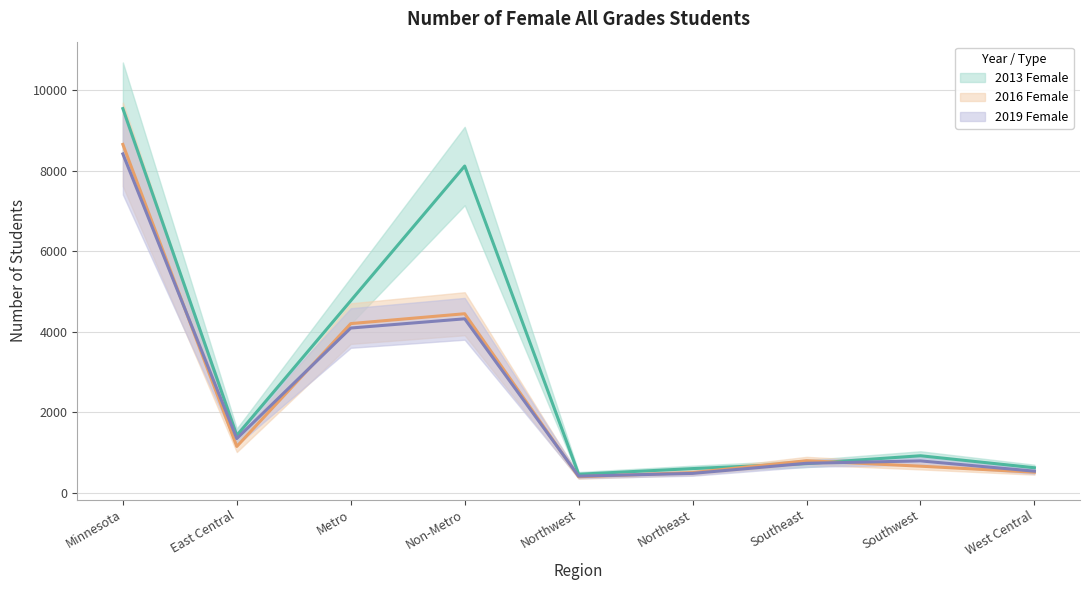

How many data points does each series have?

9